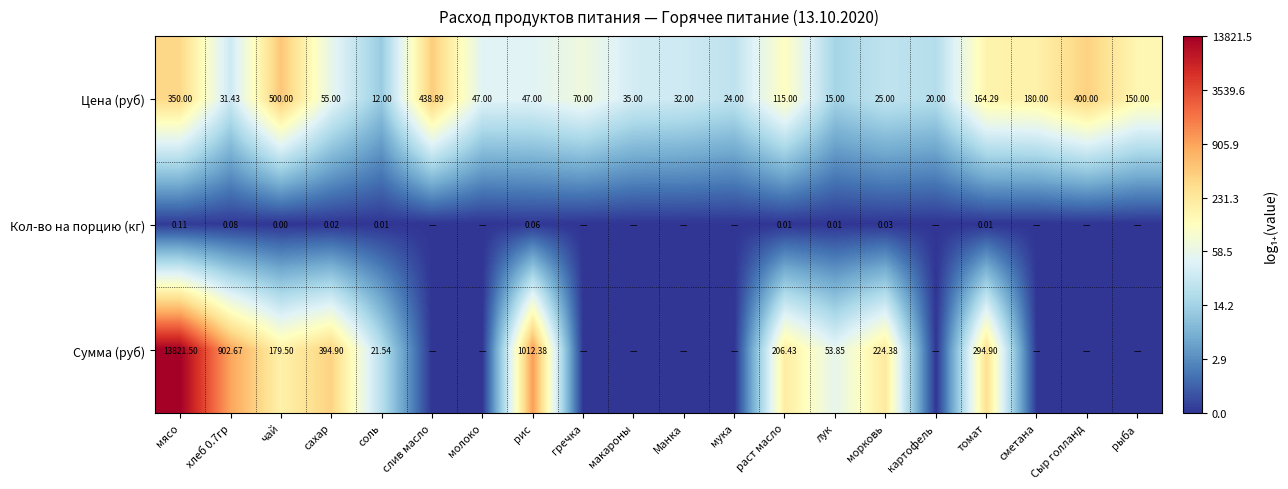

Which category has the lowest value in the Цена (руб) series?

соль